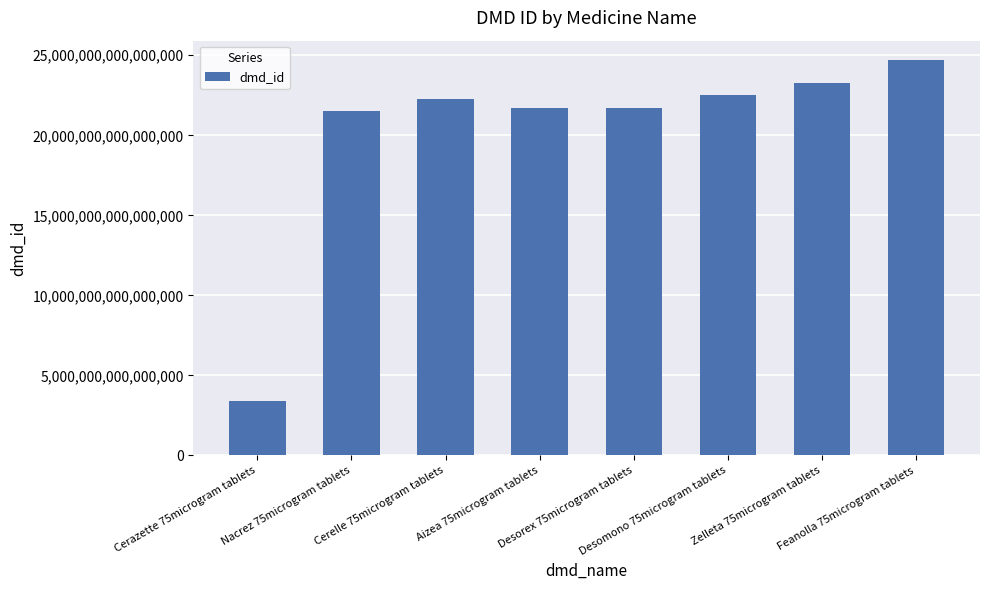

What is the label of the 8th bar from the left?

Feanolla 75microgram tablets